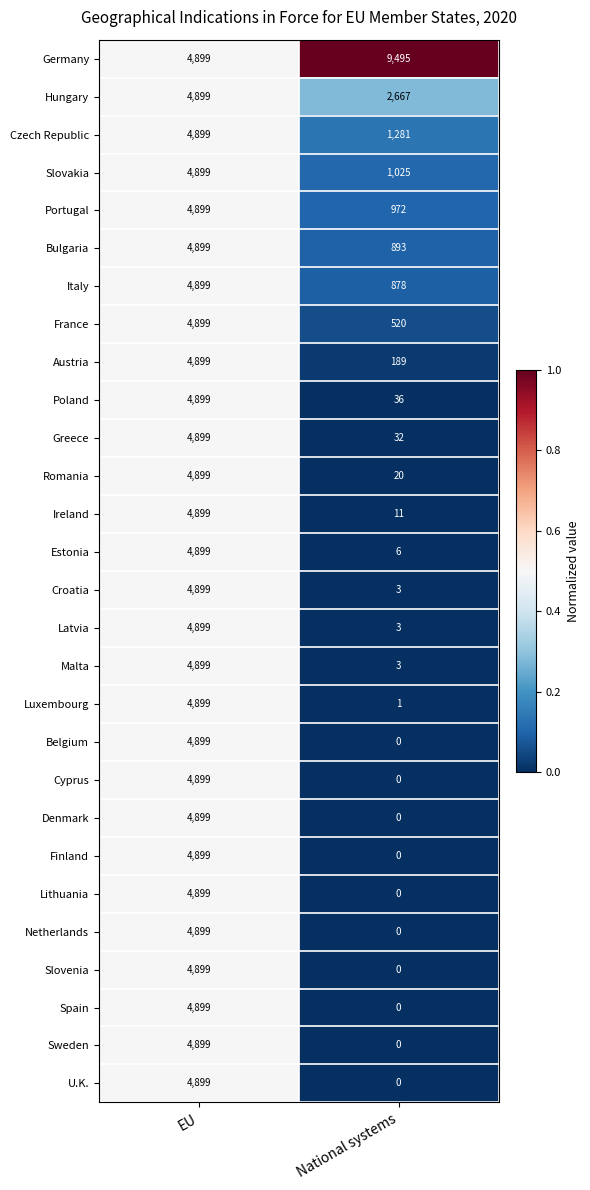

Is it true that Ireland equals 11 at National systems?

True